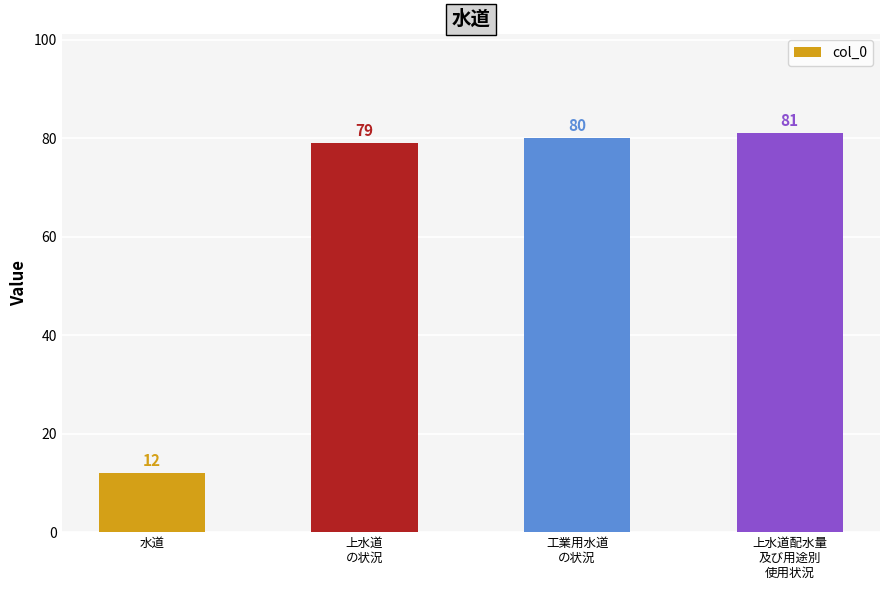

Approximately how many times larger is the value at 上水道
の状況 compared to 工業用水道
の状況?

1.0